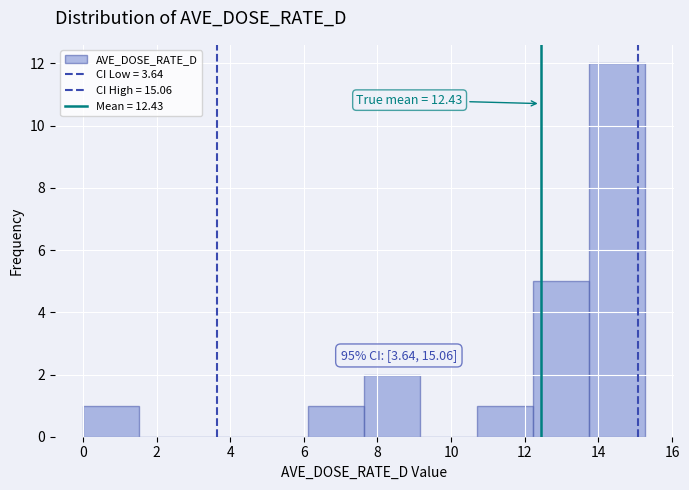

Over which range of the x-axis is the bar tallest?

13.8 to 15.2